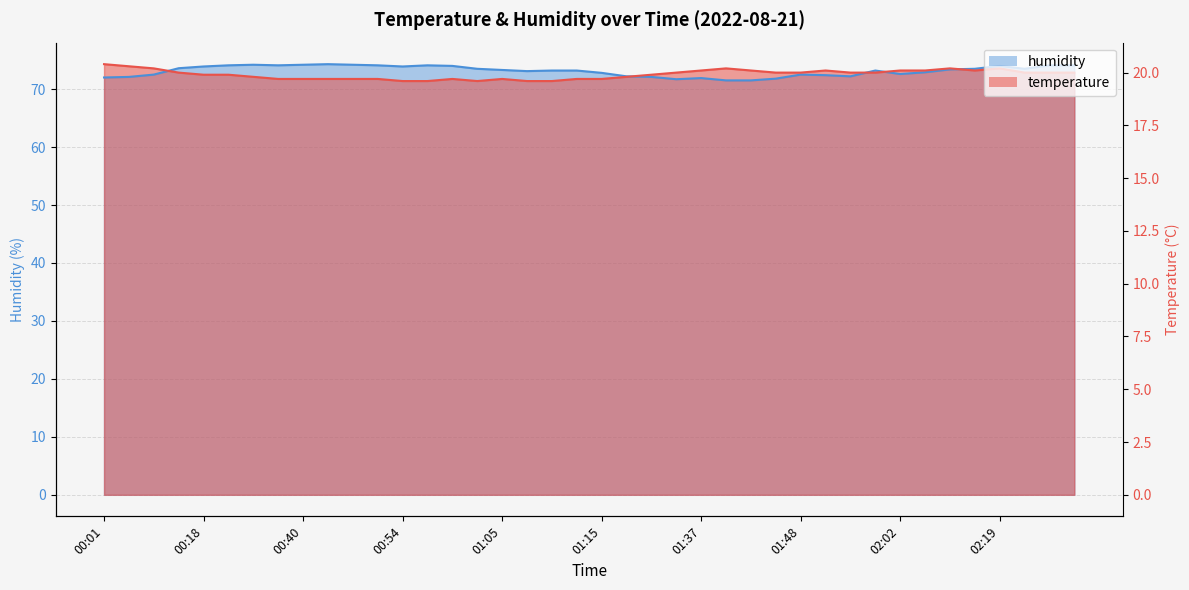

What is the maximum value for humidity?

74.3